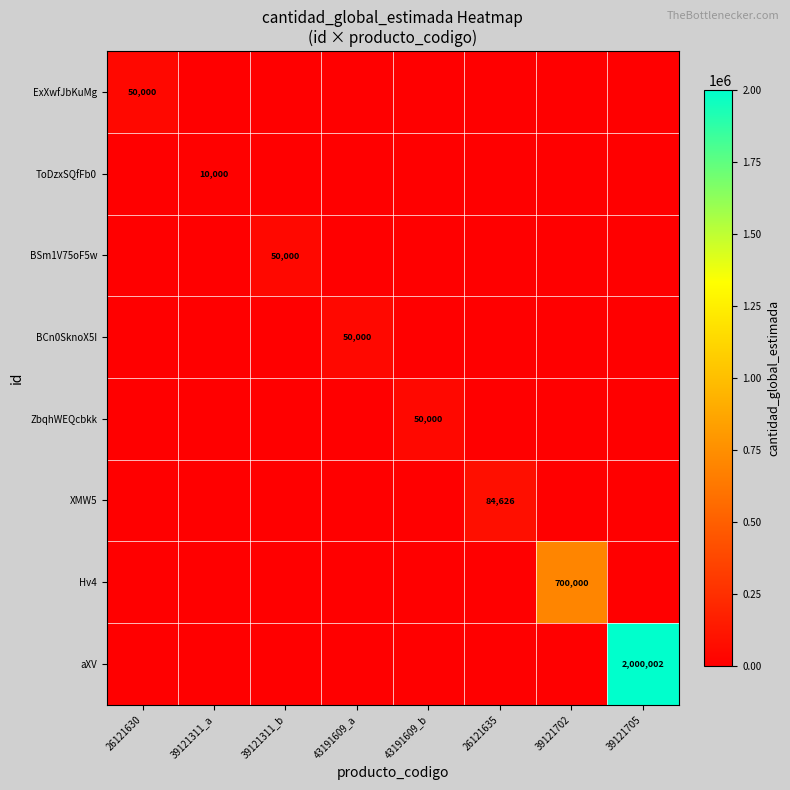

True or false: aXV has a value of 2000002 at 39121705.

True